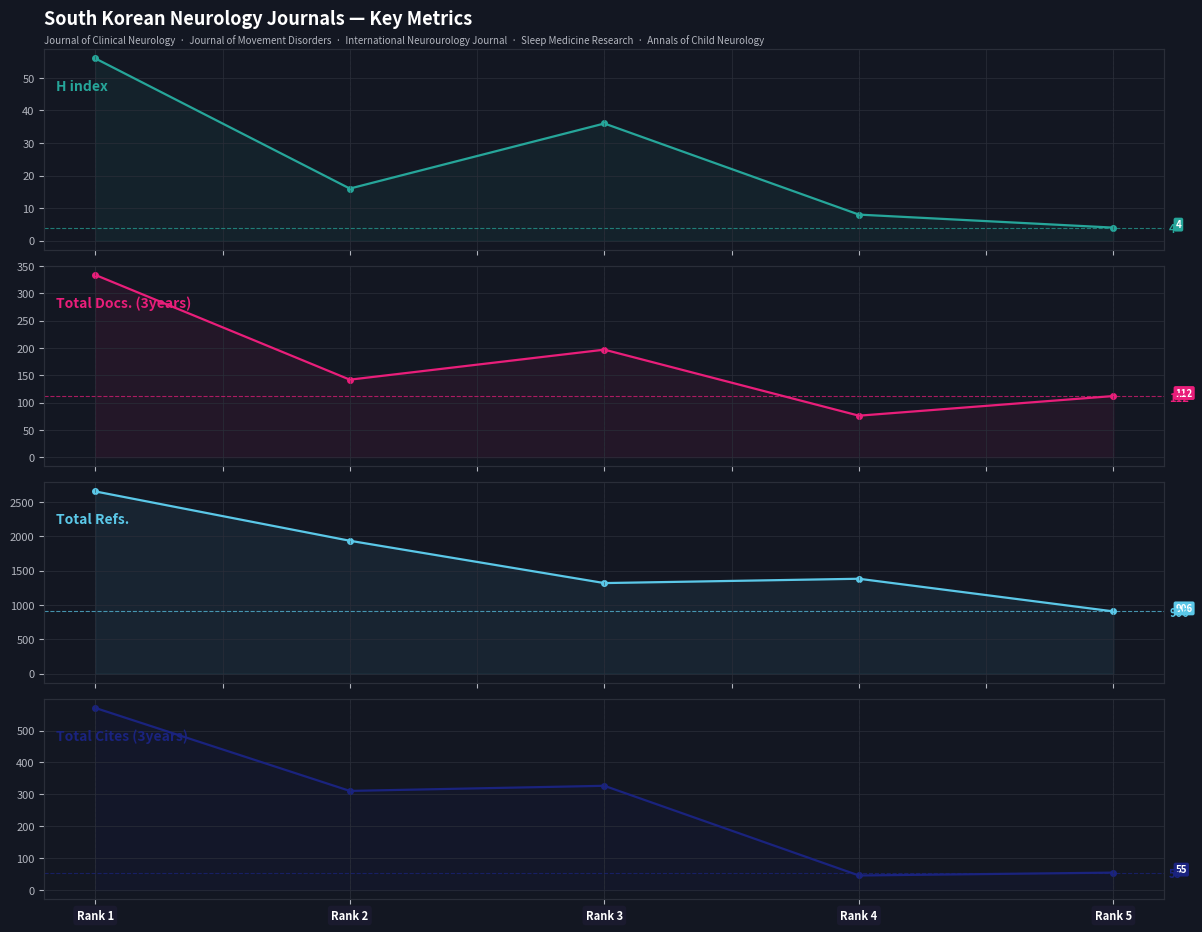

What is the difference between the Total Cites (3years) values at Rank 3 and Rank 2?

16